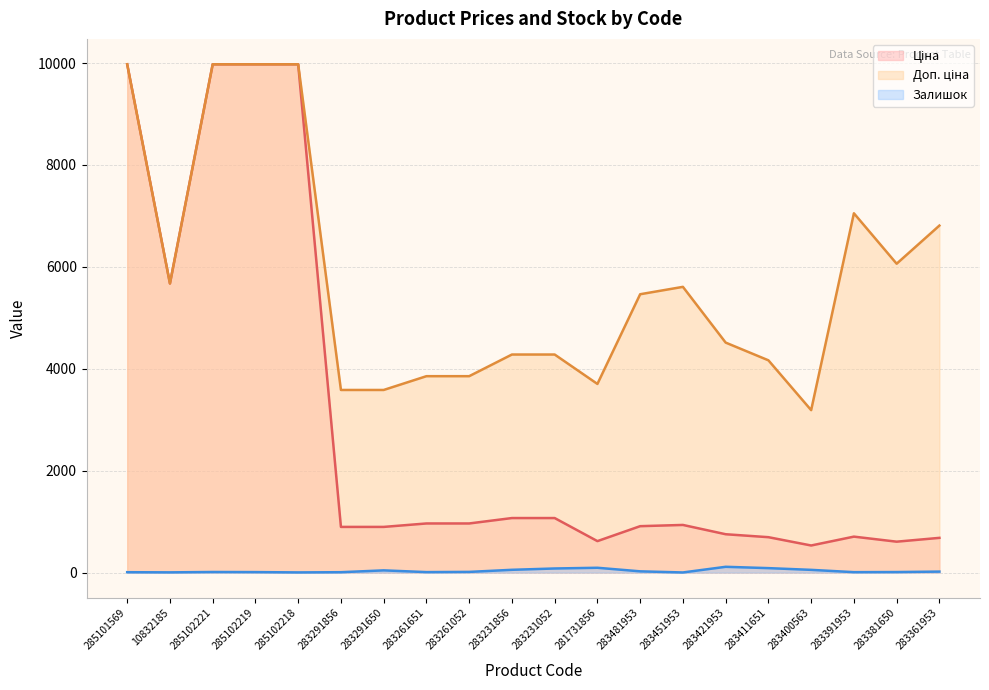

What is the label of the 3rd point from the right?

283391953